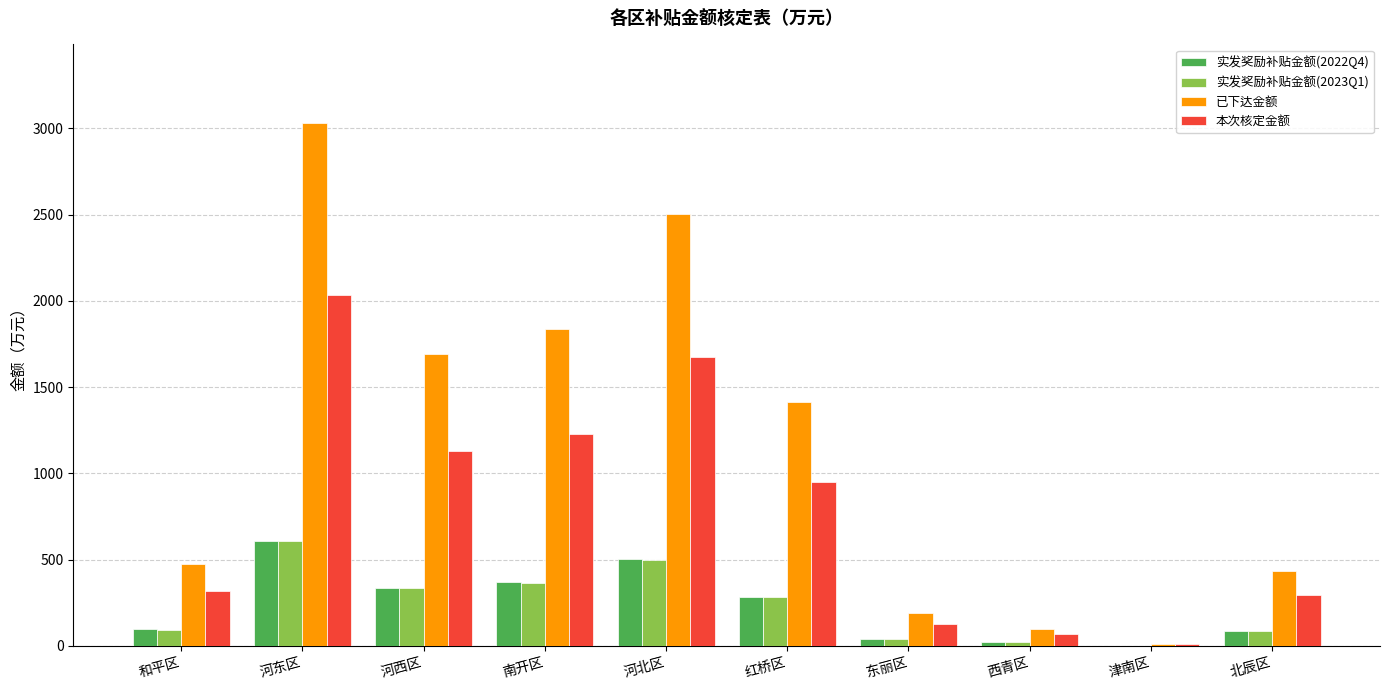

The 实发奖励补贴金额(2022Q4) series shows 503.9 at 河北区. True or false?

True